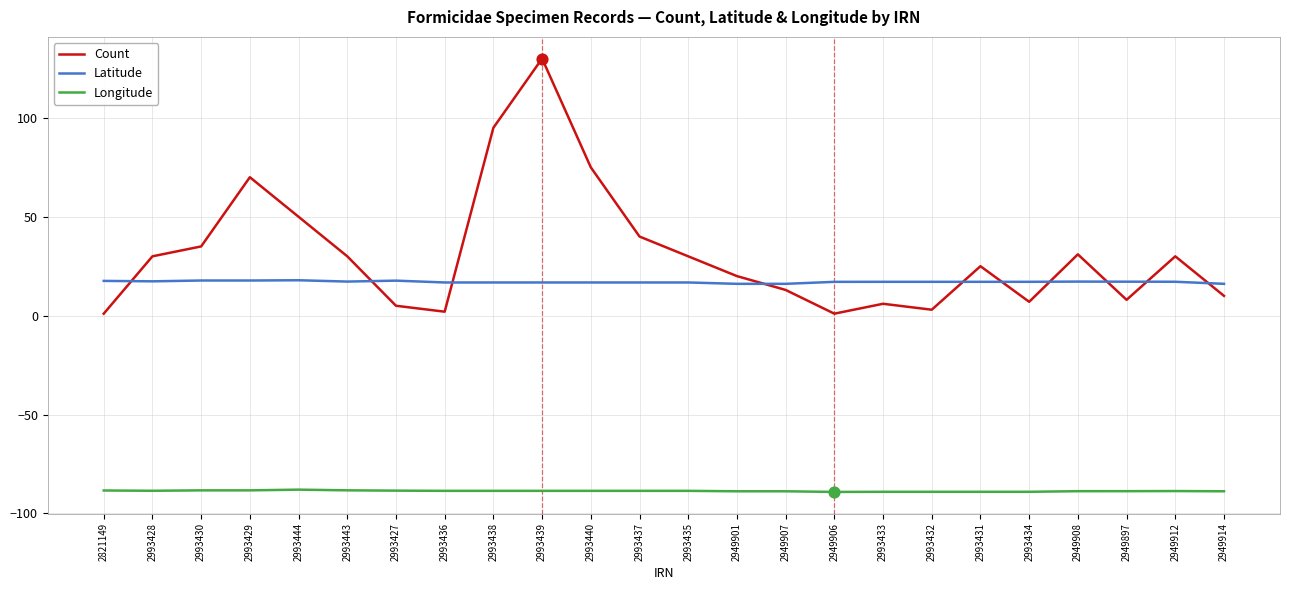

What are all the series names shown in the legend?

Count, Latitude, Longitude